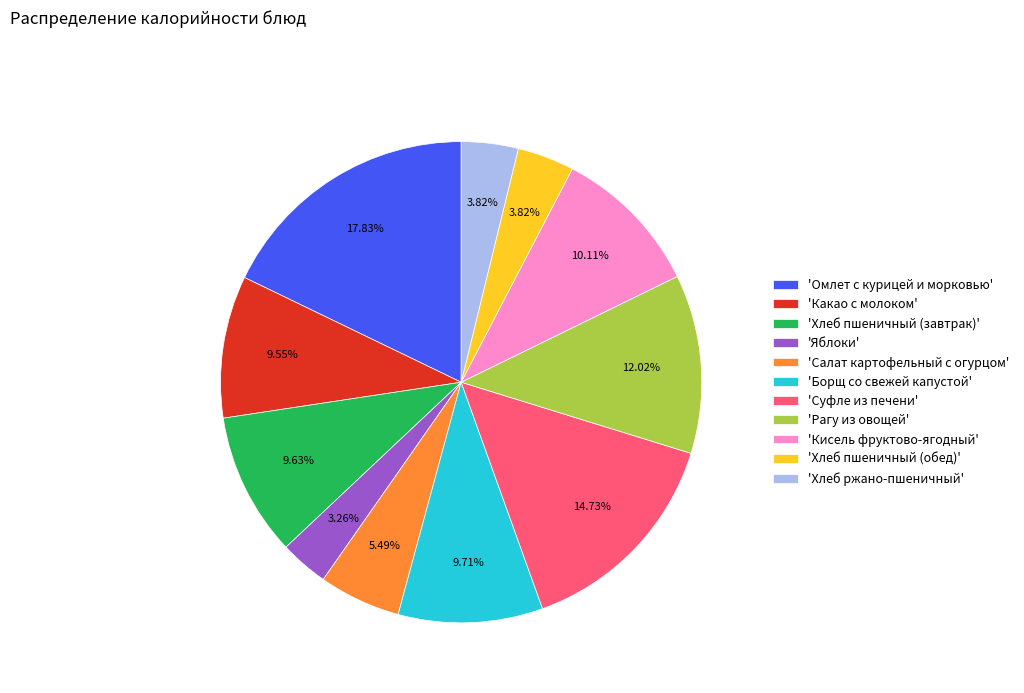

To the nearest percent, what is the average slice percentage?

9%